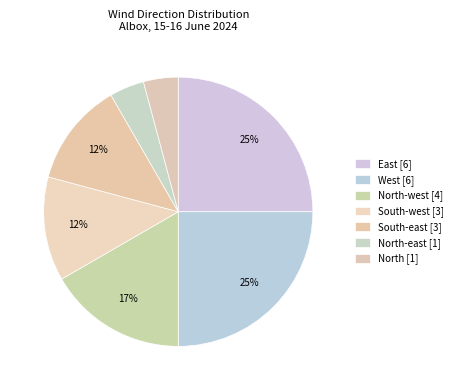

How many segments does this pie chart have?

7